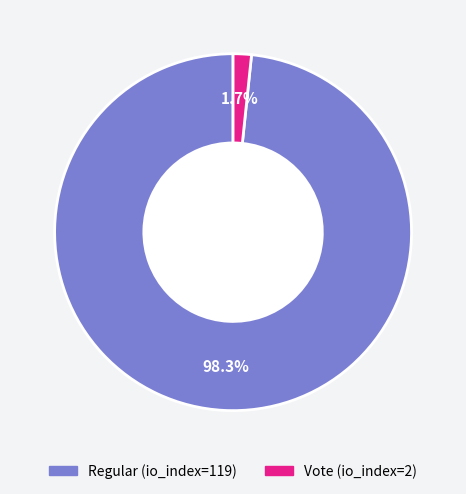

Is it true that Vote (io_index=2) is 11% of the pie?

False